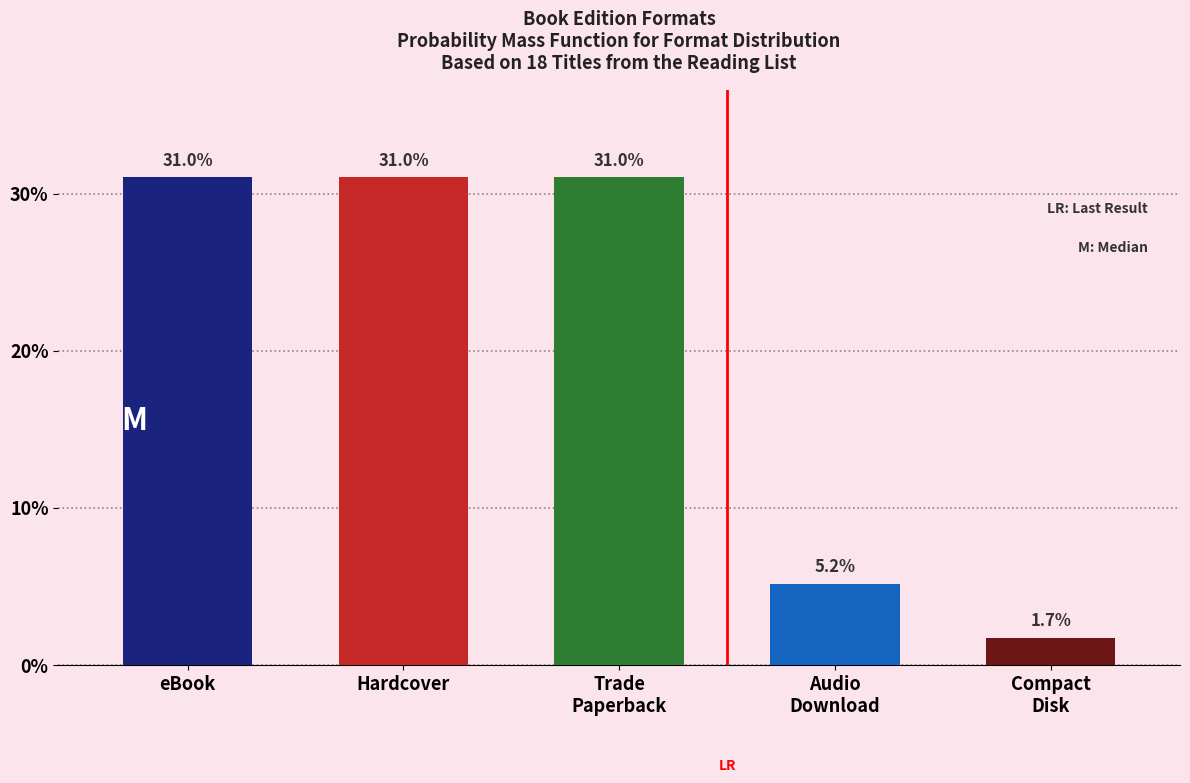

Reading right to left, extract all data points from this chart.

1.7	5.2	31.0	31.0	31.0